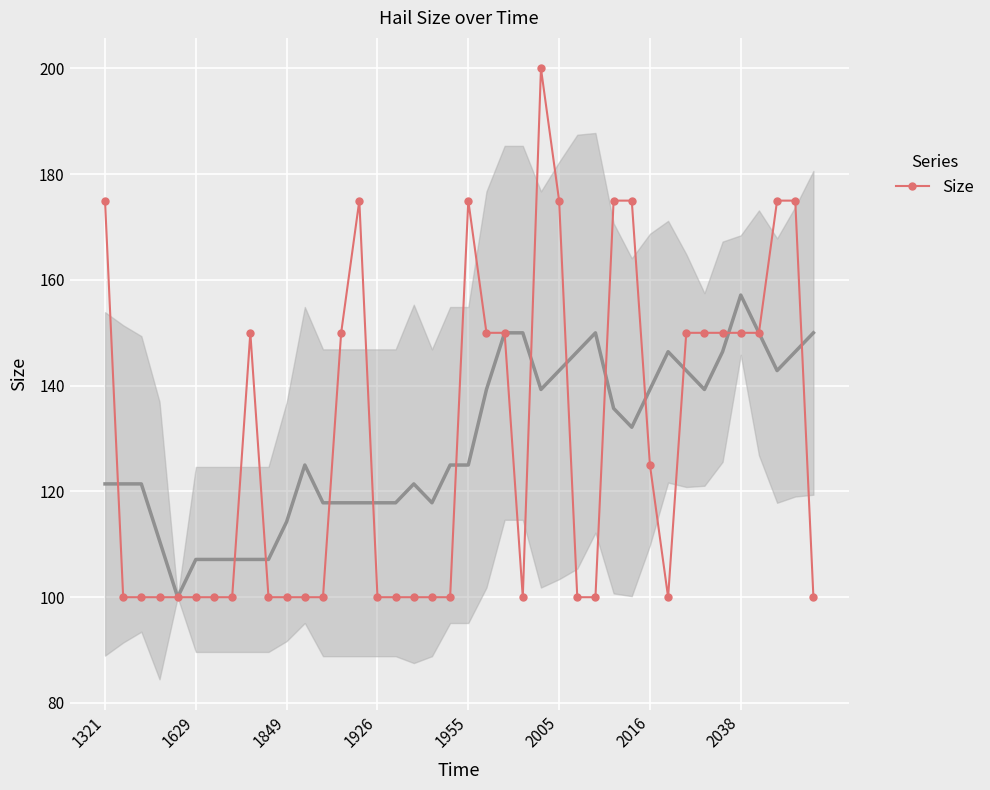

What is the ratio of the value at 24 to the value at 28?

1.1